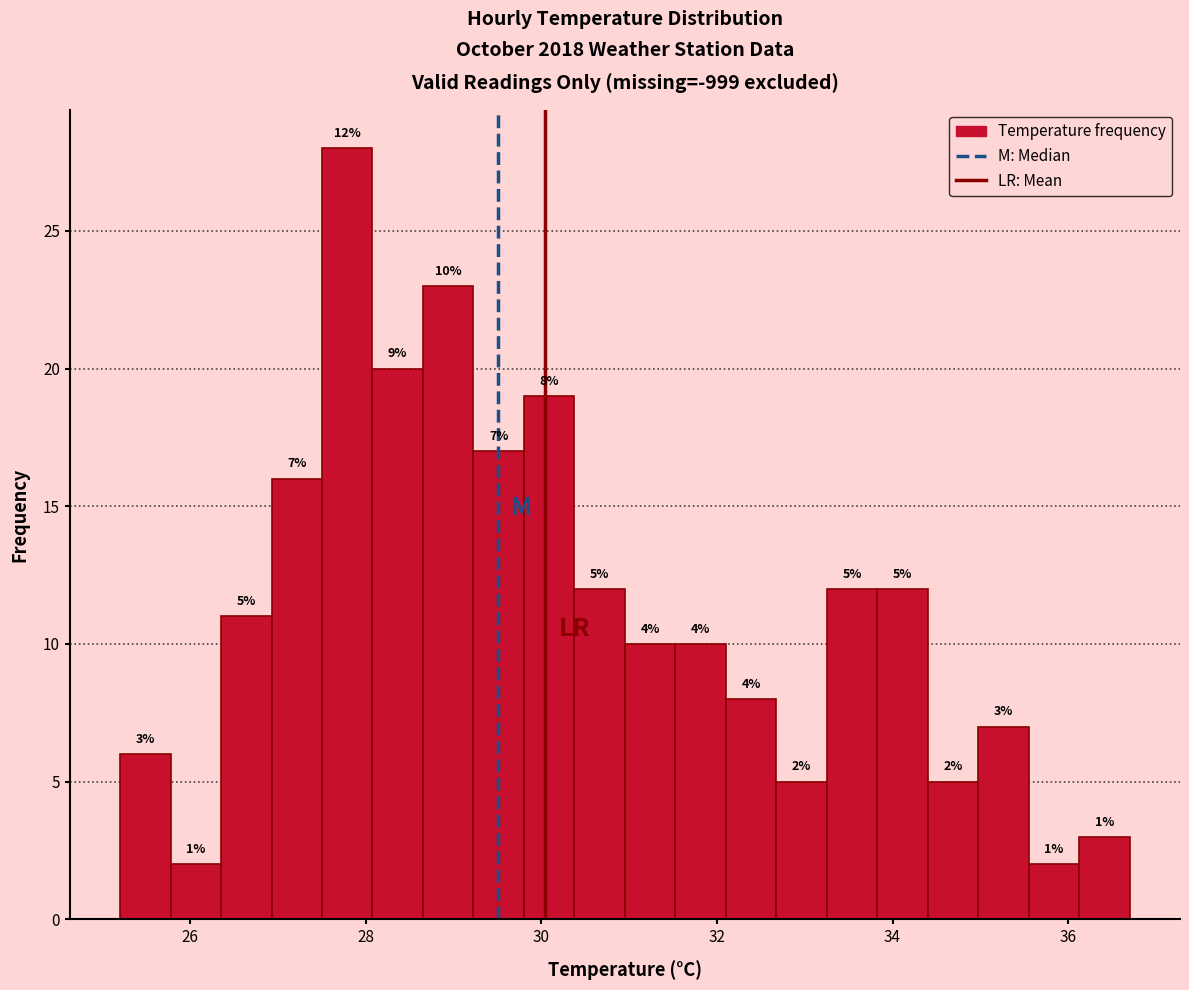

Around what value on the x-axis is the tallest bar? Give the approximate position of its centre, as read against the axis.

27.8